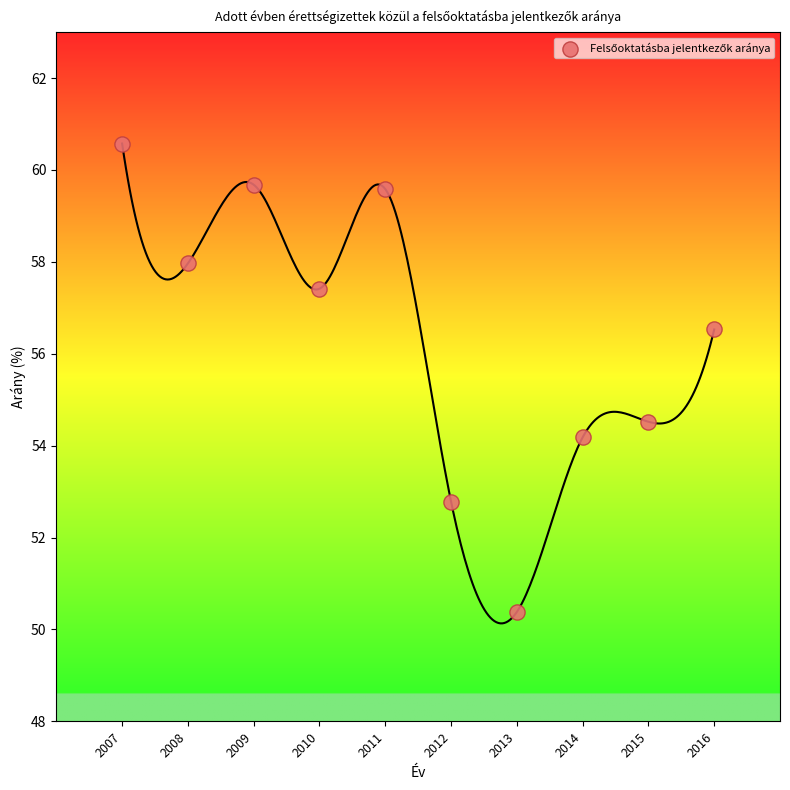

What Y value in the scatter plot is closest to 55?

54.5